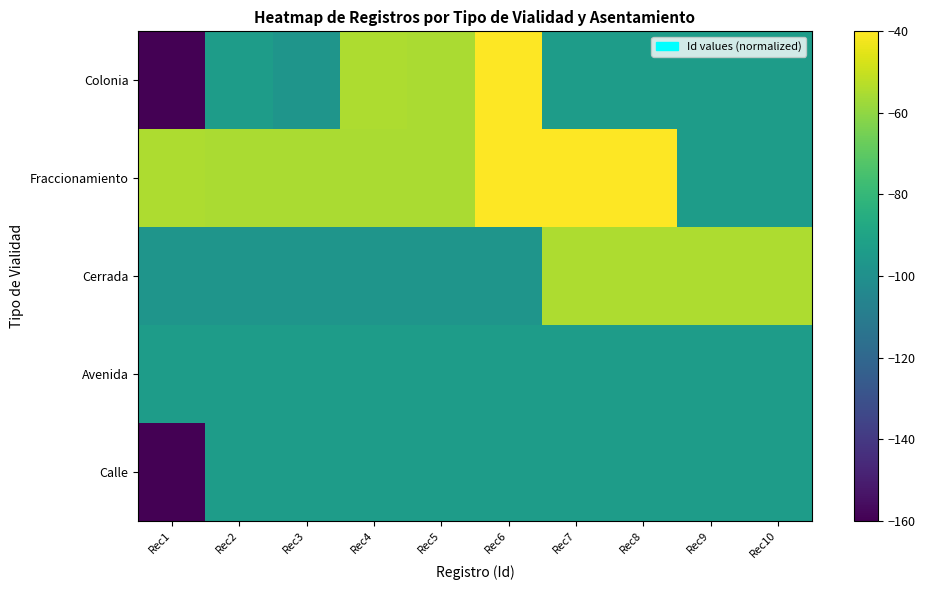

What is the maximum value shown in the chart?

-40.0